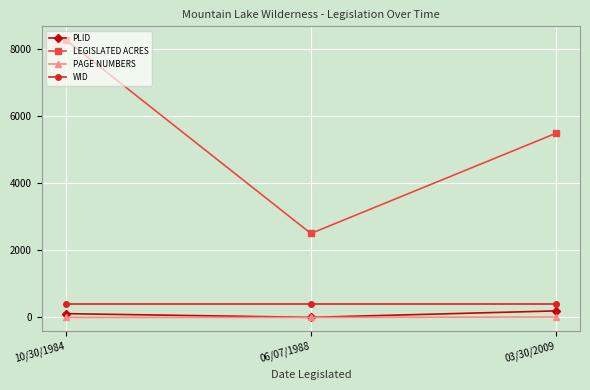

What is the difference between the highest and lowest values at 03/30/2009?

5463